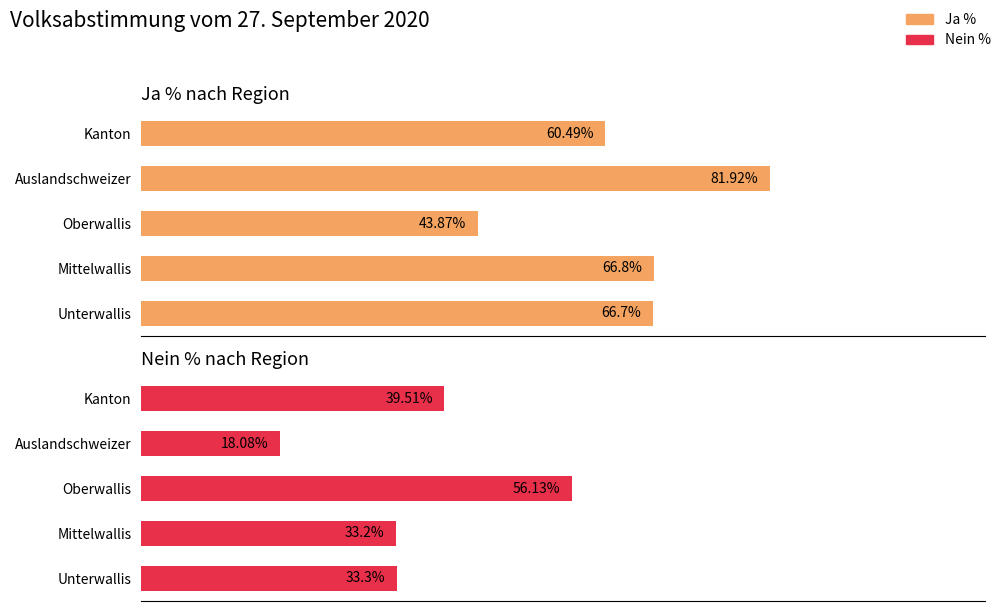

How many bars are there in total?

10